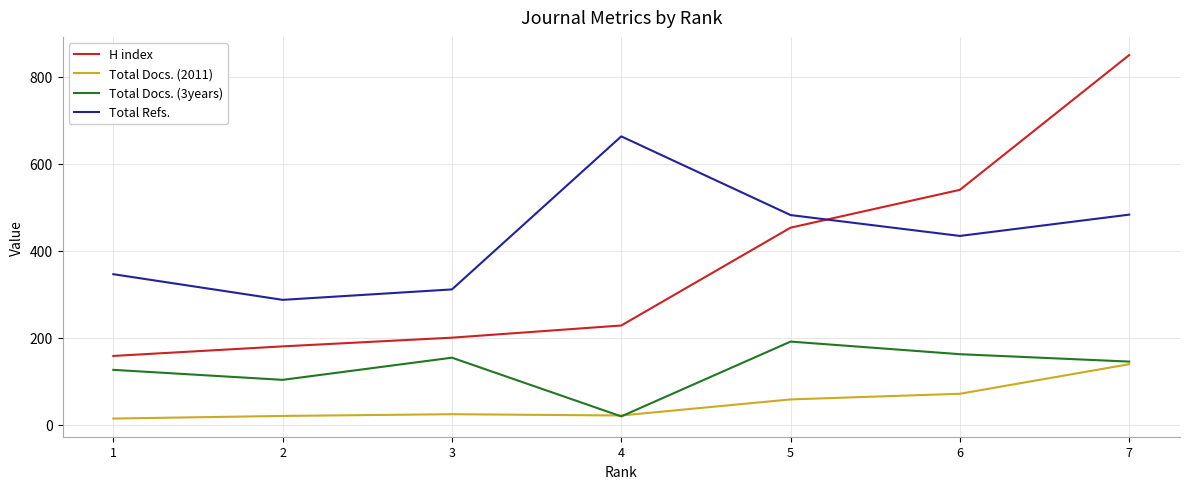

Where do Total Refs. and H index first cross each other?

5 and 6